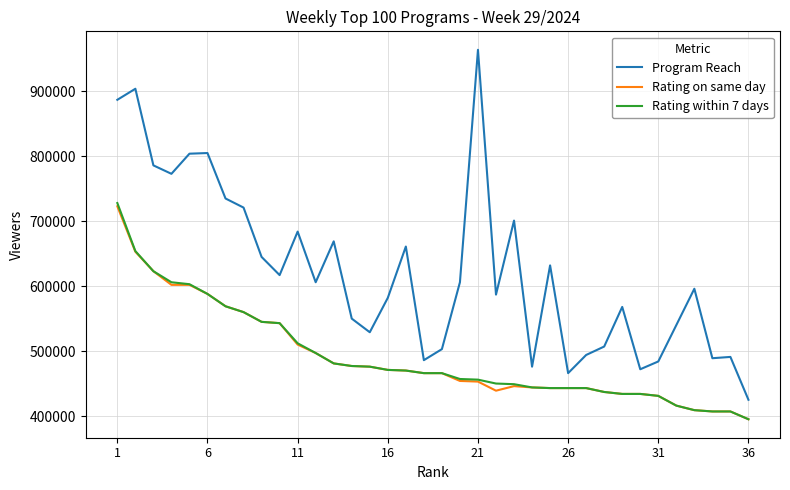

True or false: Rating on same day and Program Reach intersect in this chart.

False